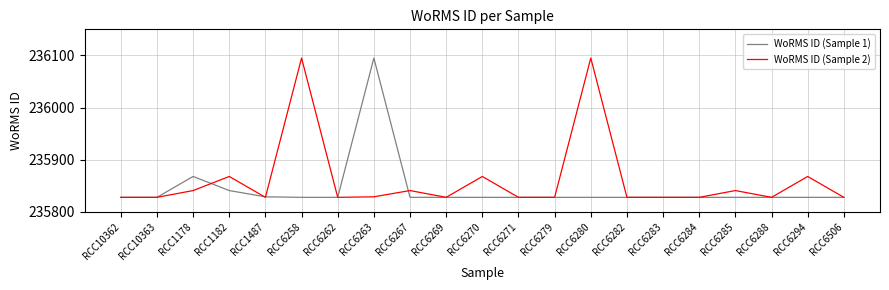

What is the average value of the WoRMS ID (Sample 2) series?

235861